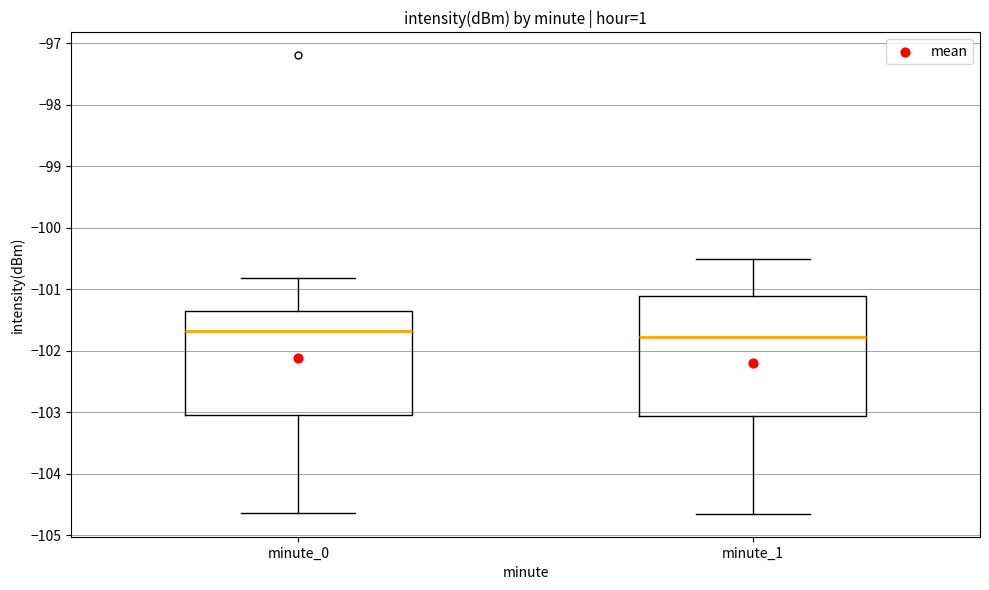

Reading left to right, transcribe this box plot: for each box, give where its median line is, the range the box spans, and where its two whiskers end, as read against the y-axis. The values are not printed on the chart, so give them approximately, as read against the axis.

minute_0: median -101.7, box -103.0 to -101.4, whiskers -104.6 to -100.8
minute_1: median -101.8, box -103.1 to -101.1, whiskers -104.7 to -100.5